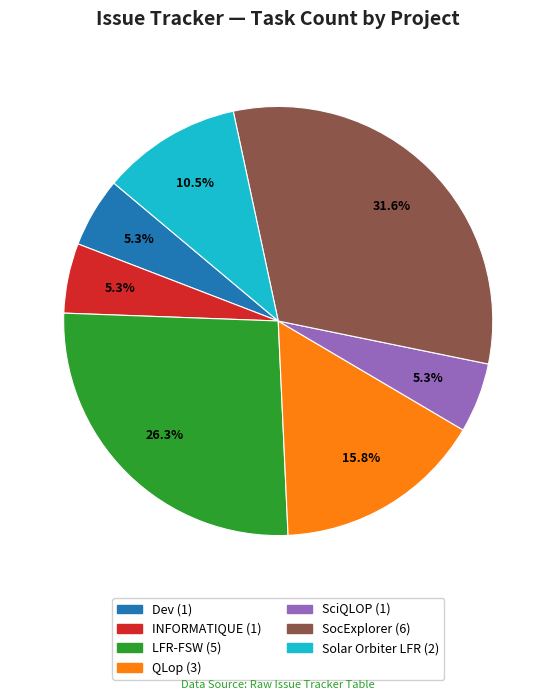

What is the ratio of the value at LFR-FSW to the value at INFORMATIQUE?

5.0